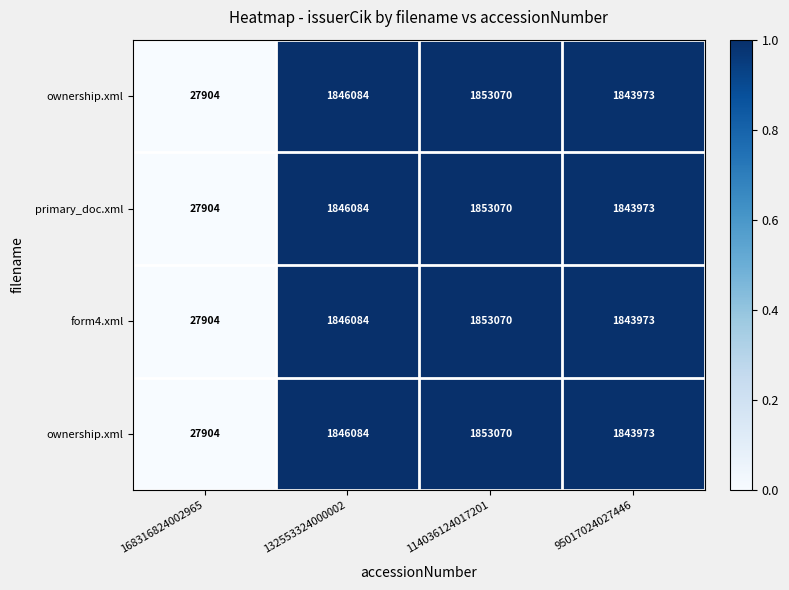

At which category is the sum across all series the highest?

114036124017201